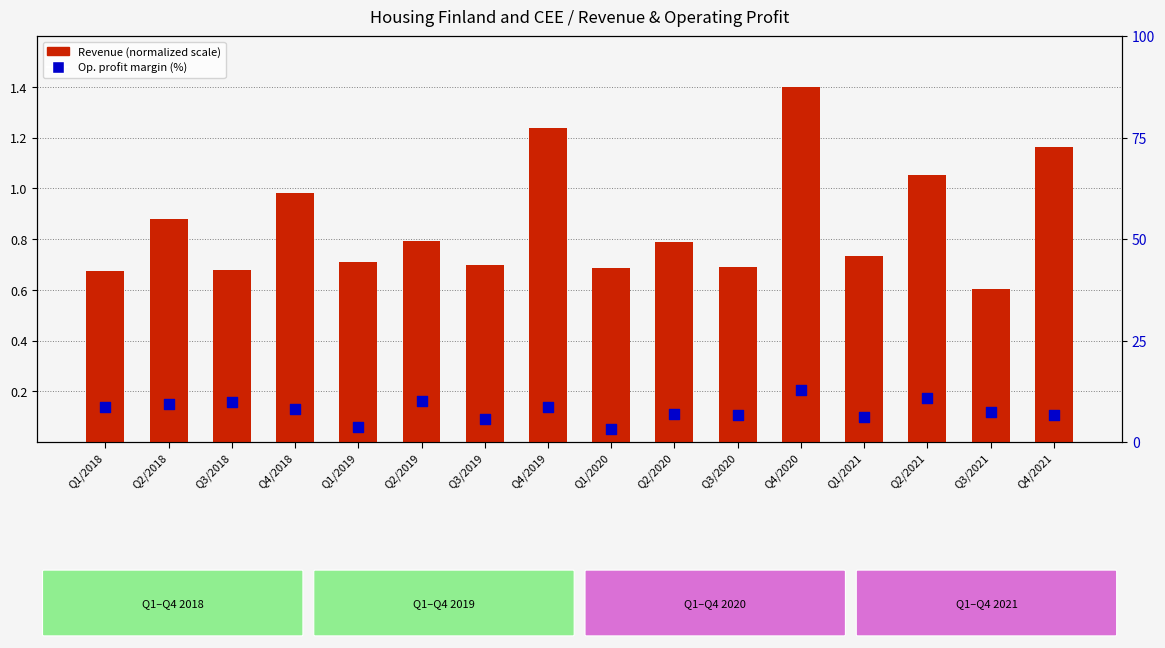

Which series has the largest total across all categories?

Operating profit margin (%)